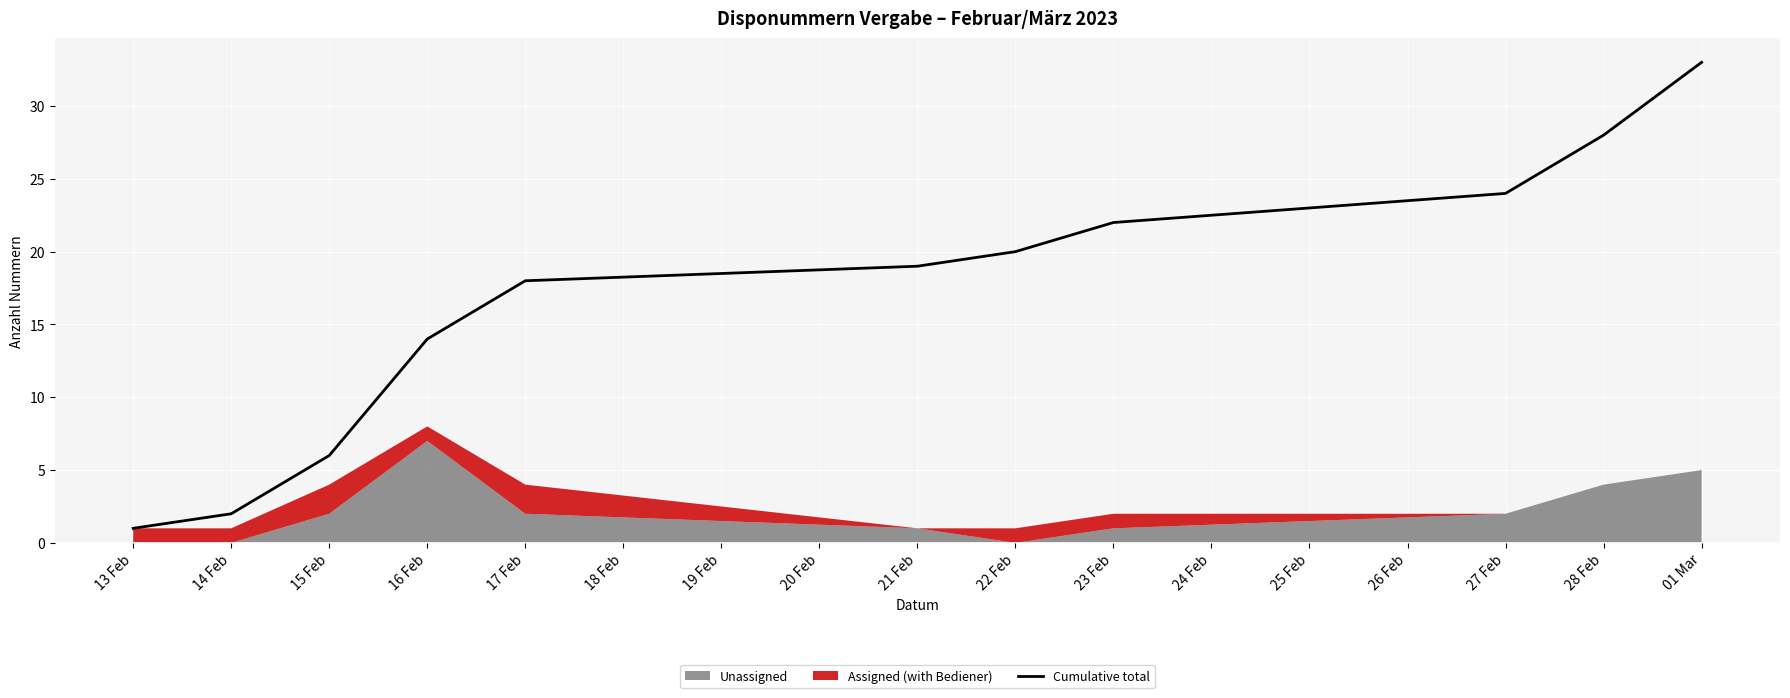

Rank the categories by Cumulative total value from highest to lowest.

01 Mar, 28 Feb, 27 Feb, 23 Feb, 22 Feb, 21 Feb, 17 Feb, 16 Feb, 15 Feb, 14 Feb, 13 Feb